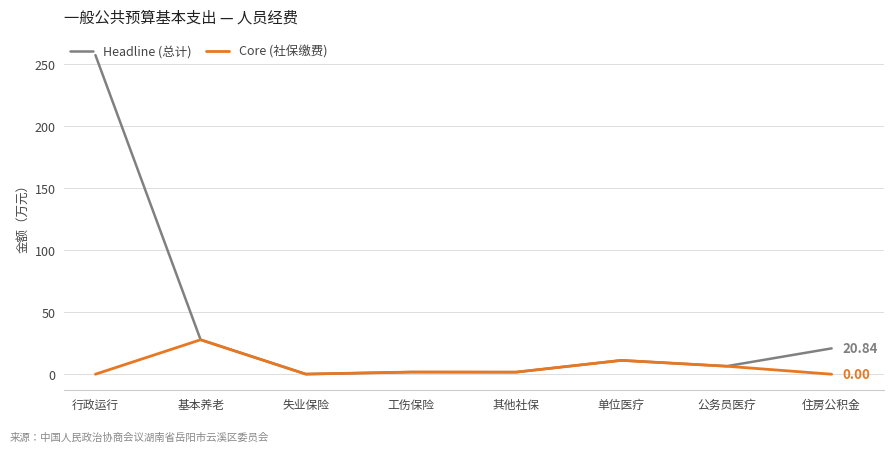

At which category does the chart reach its peak across all series?

行政运行